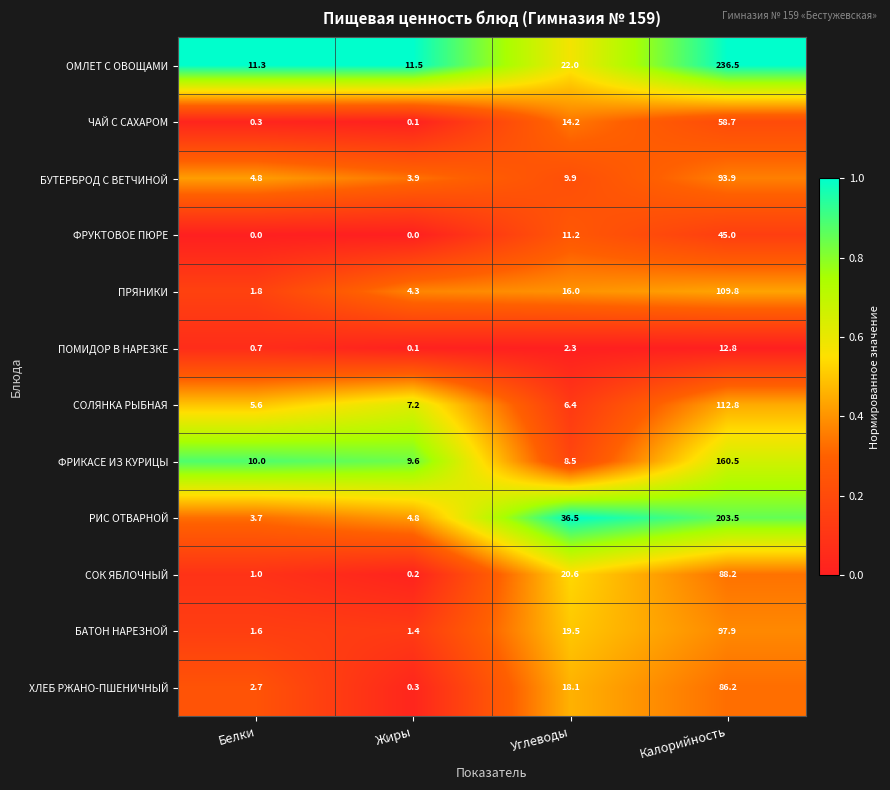

What is the difference between the second highest and minimum values in the ХЛЕБ РЖАНО-ПШЕНИЧНЫЙ series?

17.8